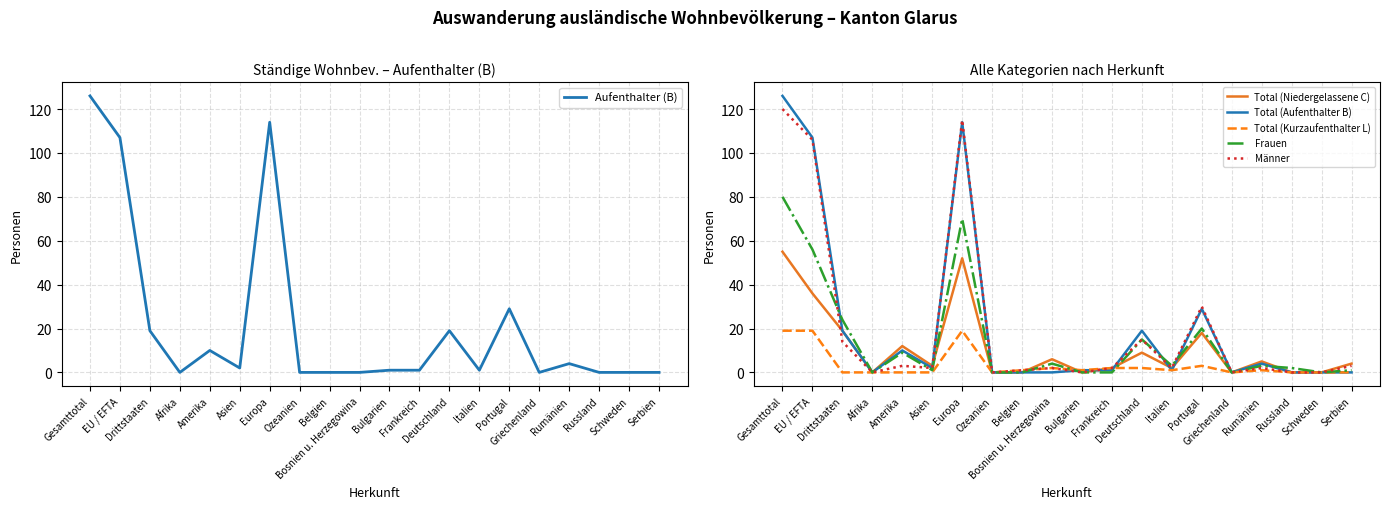

At how many categories does at least one series exceed 110?

2